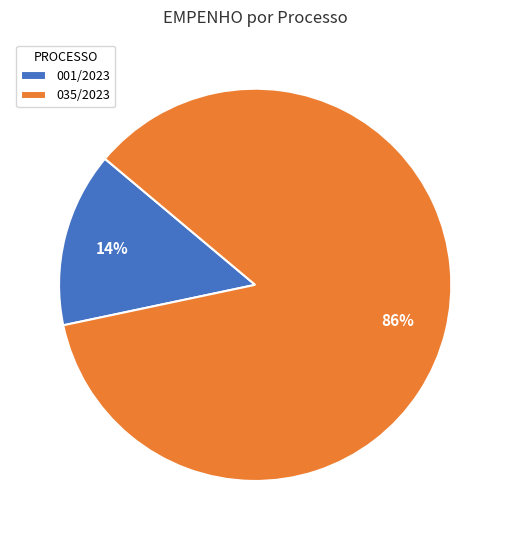

Which has a higher value, 035/2023 or 001/2023?

035/2023